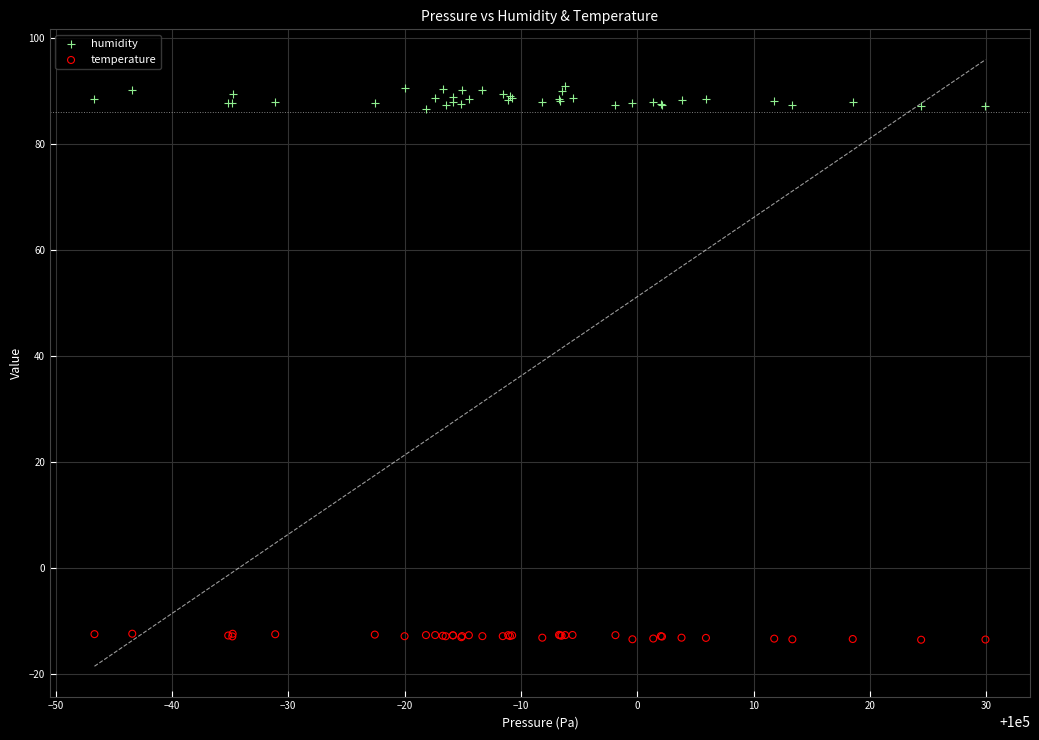

Which series has the widest spread of Y values?

humidity